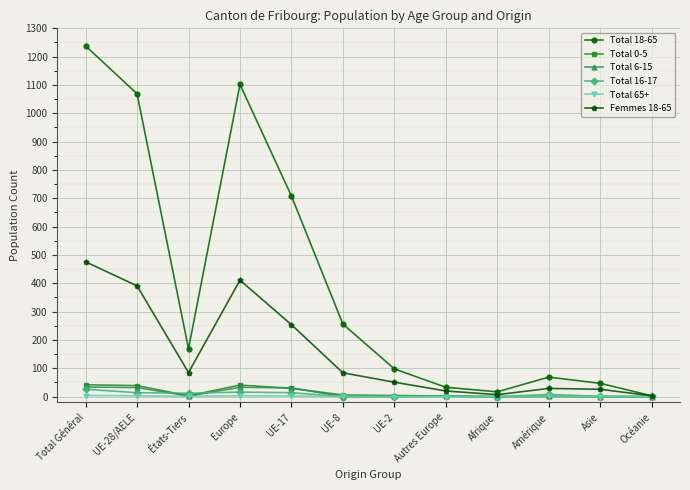

What is the difference between the highest and lowest values at Total Général?

1234